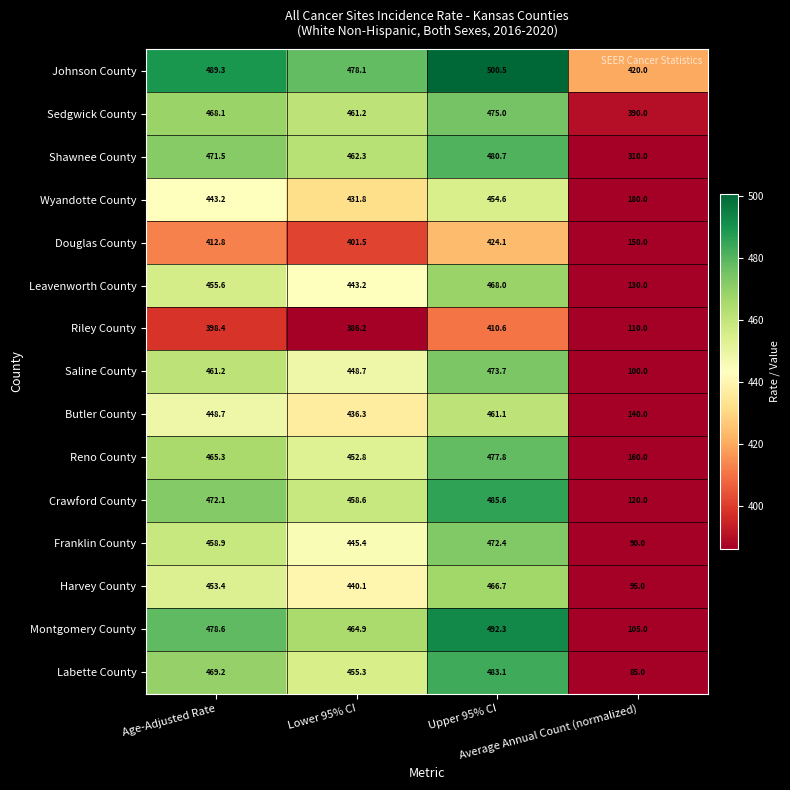

How many distinct data groups are displayed?

15